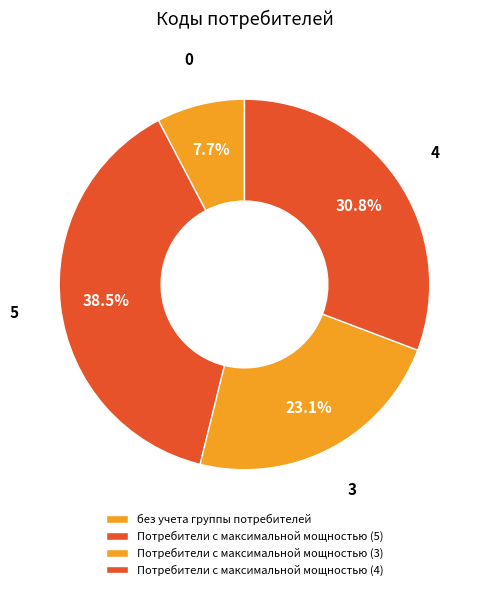

To the nearest percent, what is the average slice percentage?

25%